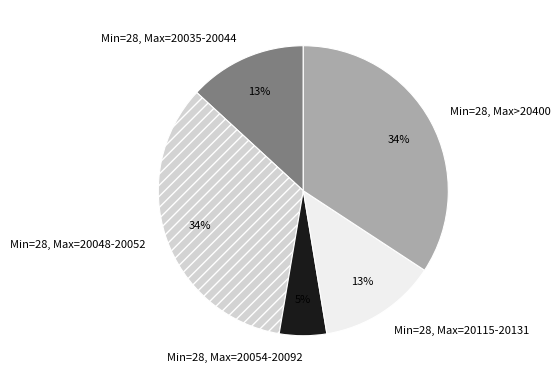

Combined, do Min=28, Max=20048-20052 and Min=28, Max=20035-20044 account for over 50%?

No